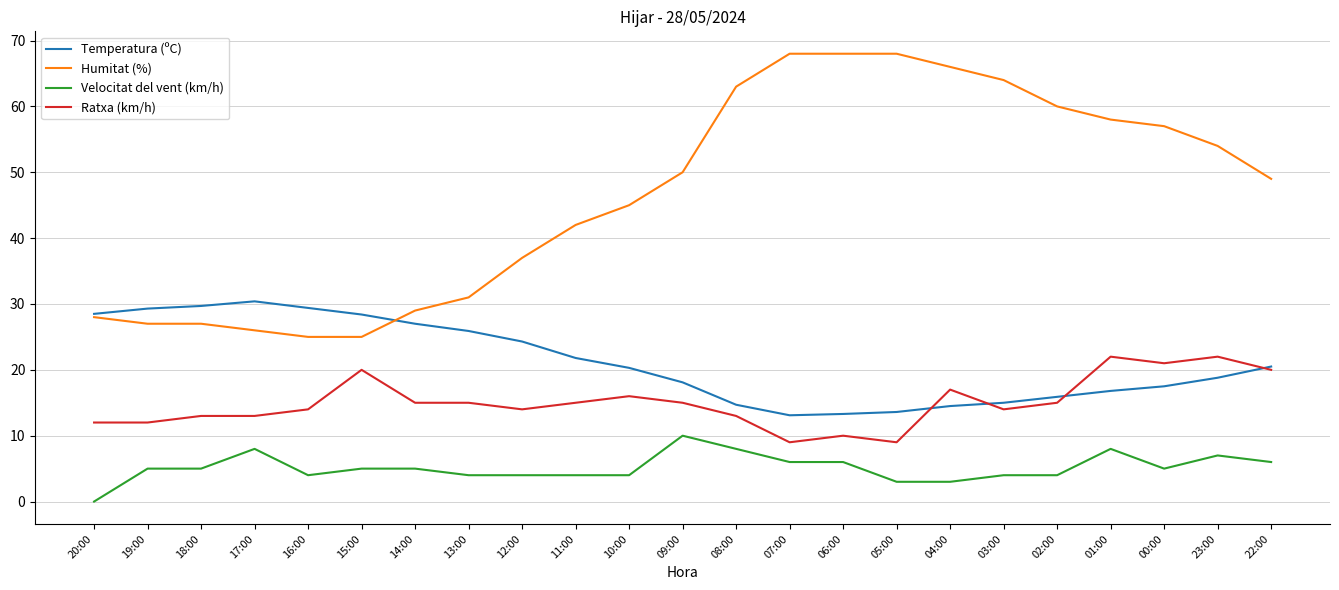

True or false: Velocitat del vent (km/h) and Temperatura (ºC) intersect in this chart.

False